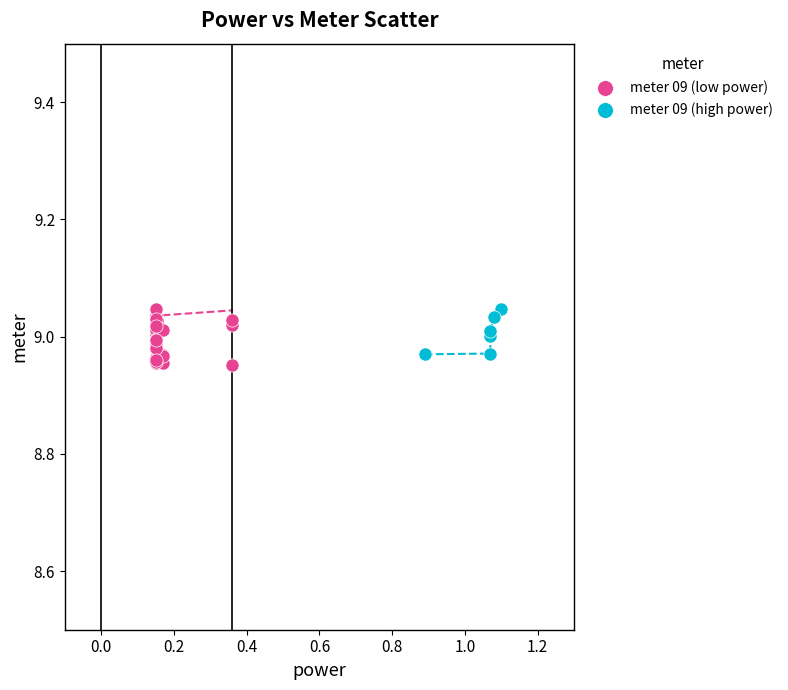

Which series has the widest spread of Y values?

meter 09 (low power)